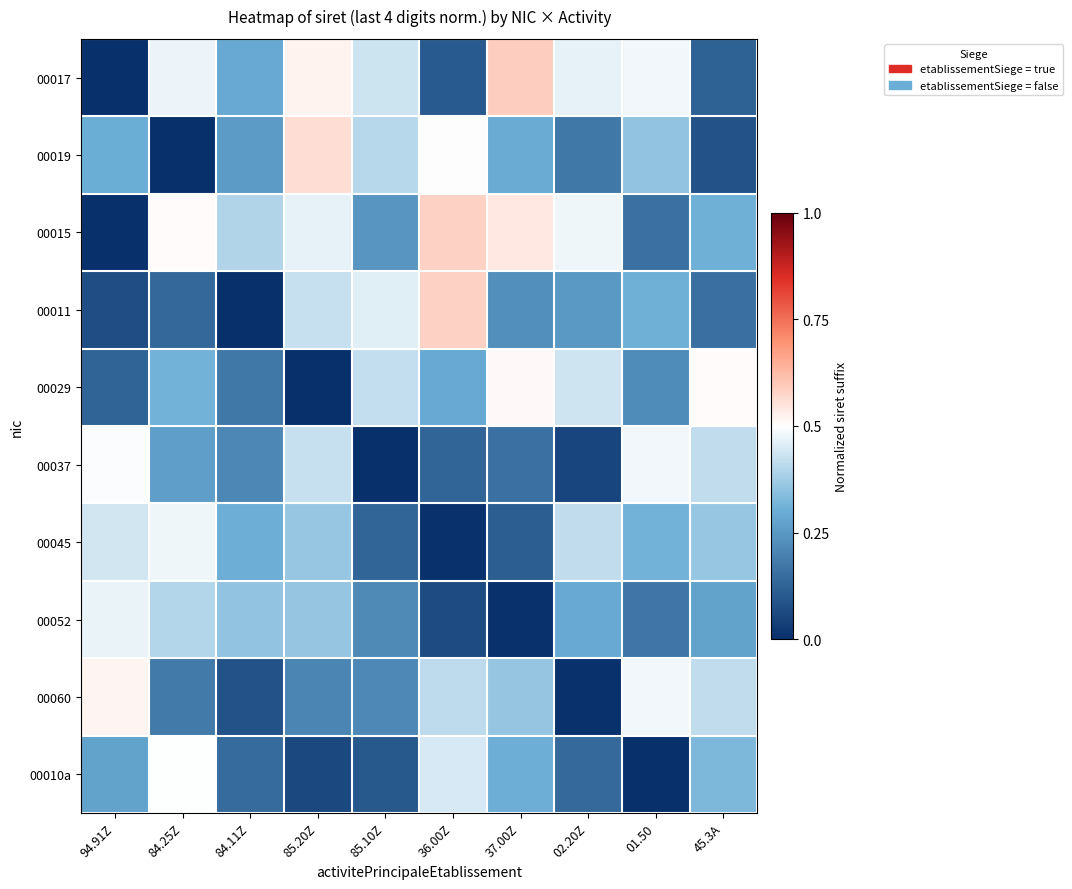

Reading right to left, transcribe all the data shown in this chart.

00017: 45.3A=0.1	01.50=0.5	02.20Z=0.5	37.00Z=0.6	36.00Z=0.1	85.10Z=0.4	85.20Z=0.5	84.11Z=0.3	84.25Z=0.5	94.91Z=0.0
00019: 45.3A=0.1	01.50=0.4	02.20Z=0.2	37.00Z=0.3	36.00Z=0.5	85.10Z=0.4	85.20Z=0.6	84.11Z=0.3	84.25Z=0.0	94.91Z=0.3
00015: 45.3A=0.3	01.50=0.2	02.20Z=0.5	37.00Z=0.5	36.00Z=0.6	85.10Z=0.2	85.20Z=0.5	84.11Z=0.4	84.25Z=0.5	94.91Z=0.0
00011: 45.3A=0.2	01.50=0.3	02.20Z=0.3	37.00Z=0.2	36.00Z=0.6	85.10Z=0.5	85.20Z=0.4	84.11Z=0.0	84.25Z=0.1	94.91Z=0.1
00029: 45.3A=0.5	01.50=0.2	02.20Z=0.4	37.00Z=0.5	36.00Z=0.3	85.10Z=0.4	85.20Z=0.0	84.11Z=0.2	84.25Z=0.3	94.91Z=0.1
00037: 45.3A=0.4	01.50=0.5	02.20Z=0.1	37.00Z=0.2	36.00Z=0.1	85.10Z=0.0	85.20Z=0.4	84.11Z=0.2	84.25Z=0.3	94.91Z=0.5
00045: 45.3A=0.4	01.50=0.3	02.20Z=0.4	37.00Z=0.1	36.00Z=0.0	85.10Z=0.1	85.20Z=0.4	84.11Z=0.3	84.25Z=0.5	94.91Z=0.4
00052: 45.3A=0.3	01.50=0.2	02.20Z=0.3	37.00Z=0.0	36.00Z=0.1	85.10Z=0.2	85.20Z=0.4	84.11Z=0.4	84.25Z=0.4	94.91Z=0.5
00060: 45.3A=0.4	01.50=0.5	02.20Z=0.0	37.00Z=0.4	36.00Z=0.4	85.10Z=0.2	85.20Z=0.2	84.11Z=0.1	84.25Z=0.2	94.91Z=0.5
00010a: 45.3A=0.3	01.50=0.0	02.20Z=0.1	37.00Z=0.3	36.00Z=0.4	85.10Z=0.1	85.20Z=0.1	84.11Z=0.1	84.25Z=0.5	94.91Z=0.3